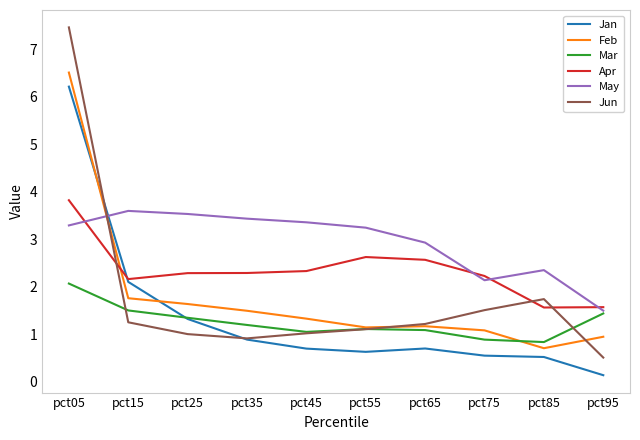

Which series has the largest total across all categories?

May